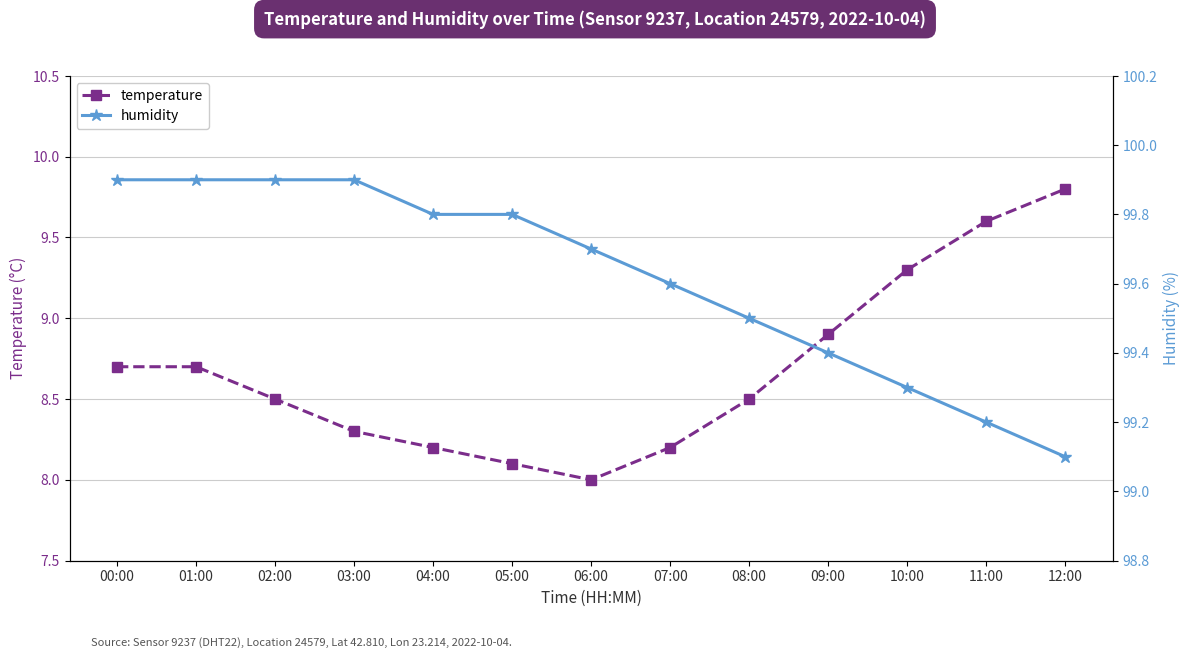

True or false: temperature and humidity intersect in this chart.

False